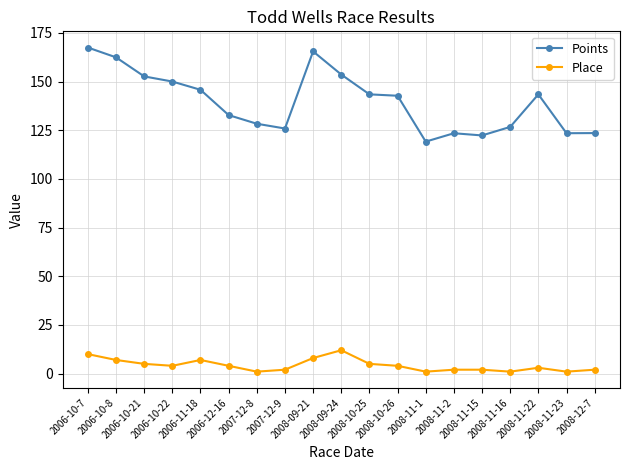

What is the difference between the highest and lowest values at 2008-09-21?

157.5